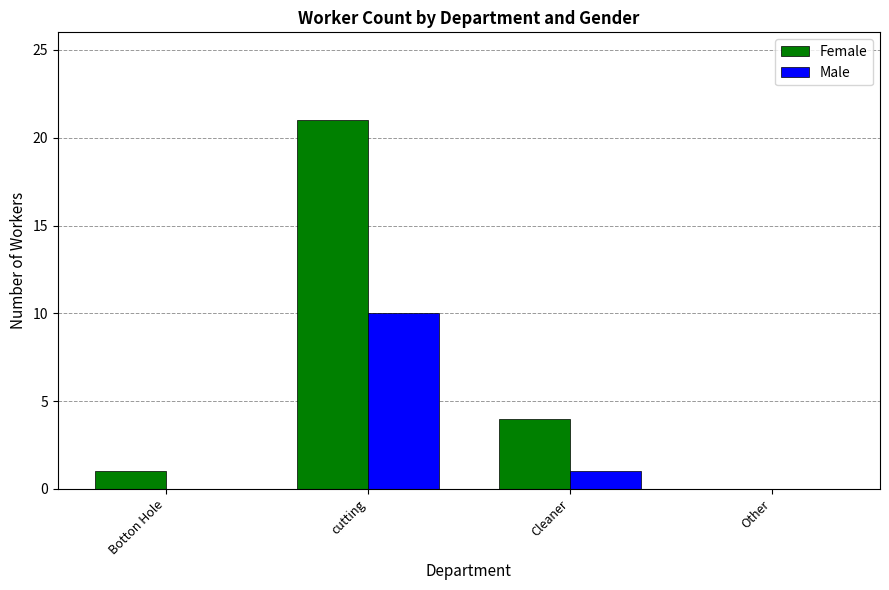

What is the maximum value for Male?

10